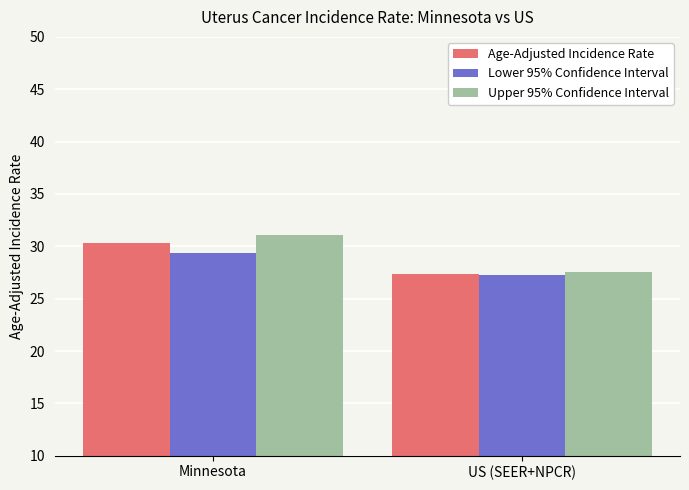

What is the label of the 1st bar from the right?

US (SEER+NPCR)